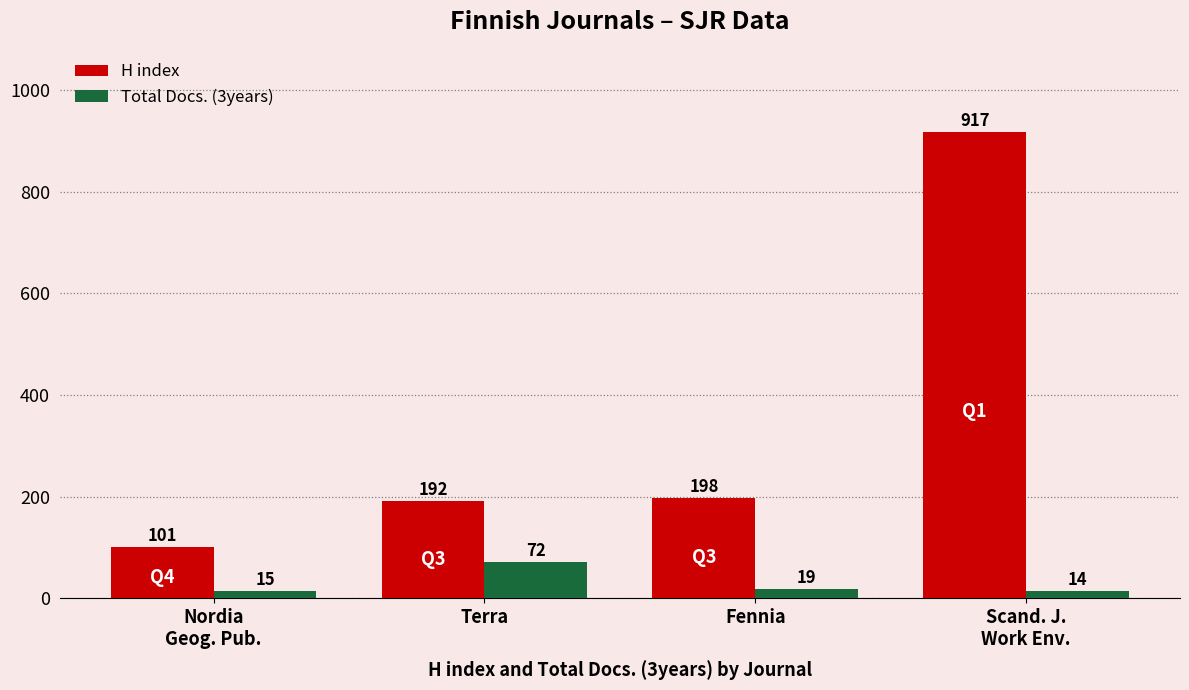

What is the spread (max minus min) of values at Terra?

120